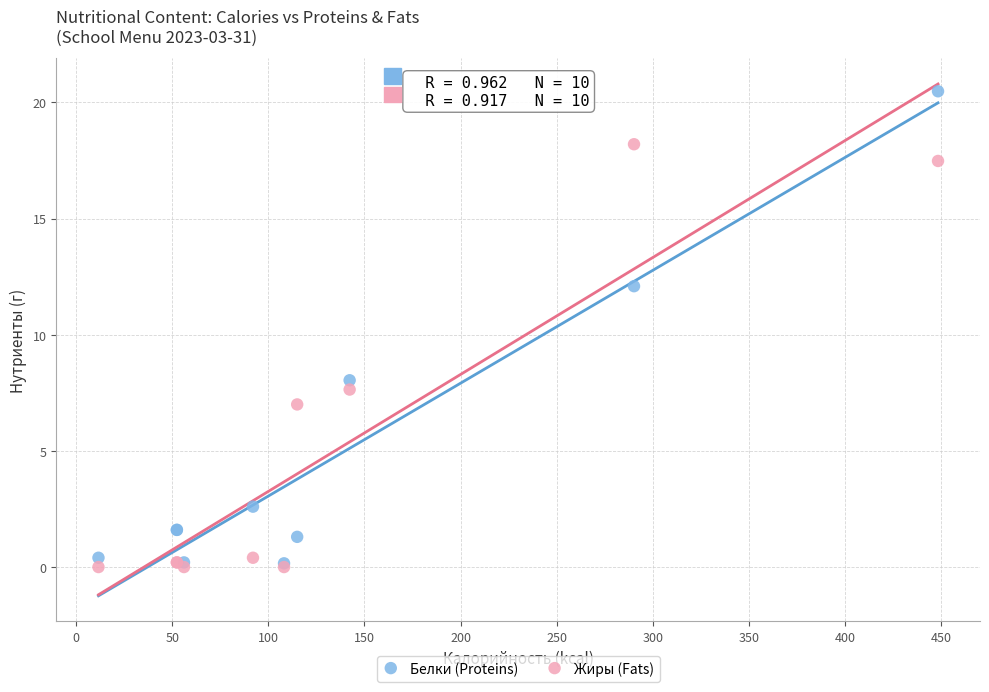

In the Жиры (Fats) series, what Y value is closest to 9?

7.6